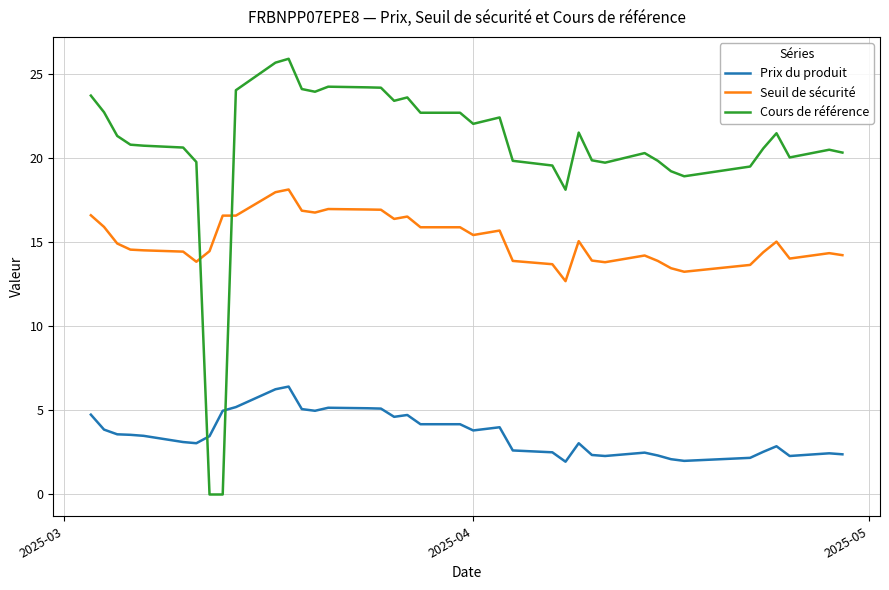

List the series in order of their overall mean, highest first.

Cours de référence, Seuil de sécurité, Prix du produit